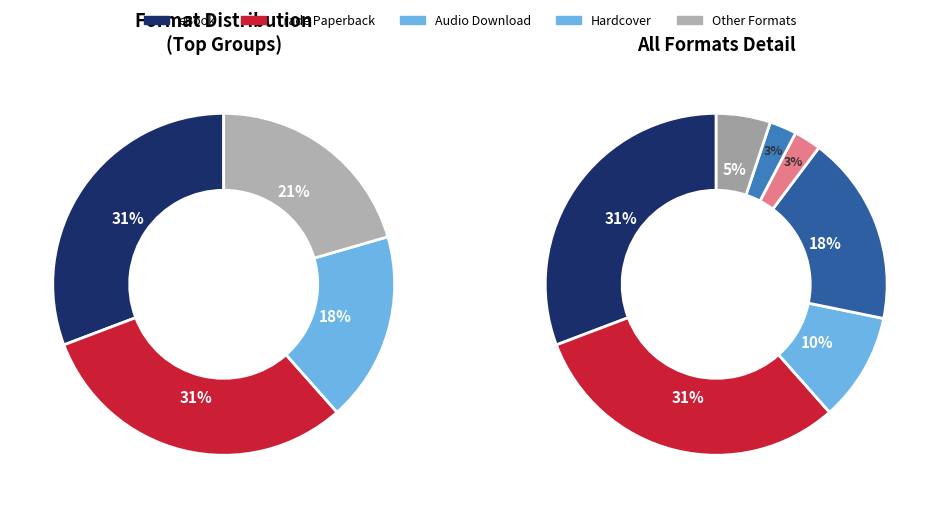

Is Hardcover the majority of the pie?

No